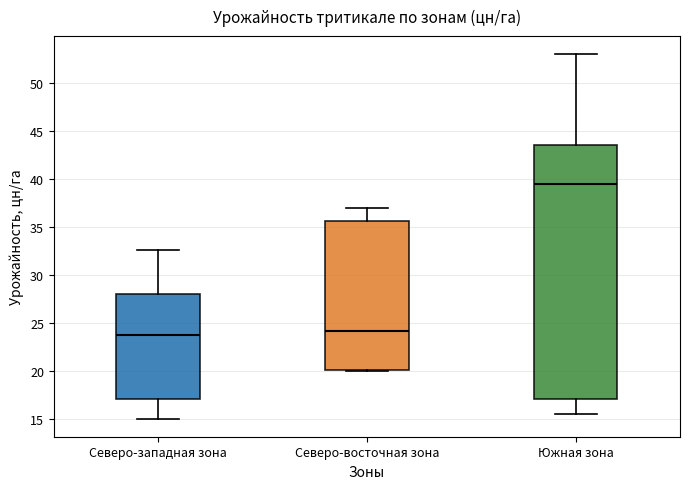

Comparing the boxes themselves (not the whiskers), which one is the tallest?

Южная зона